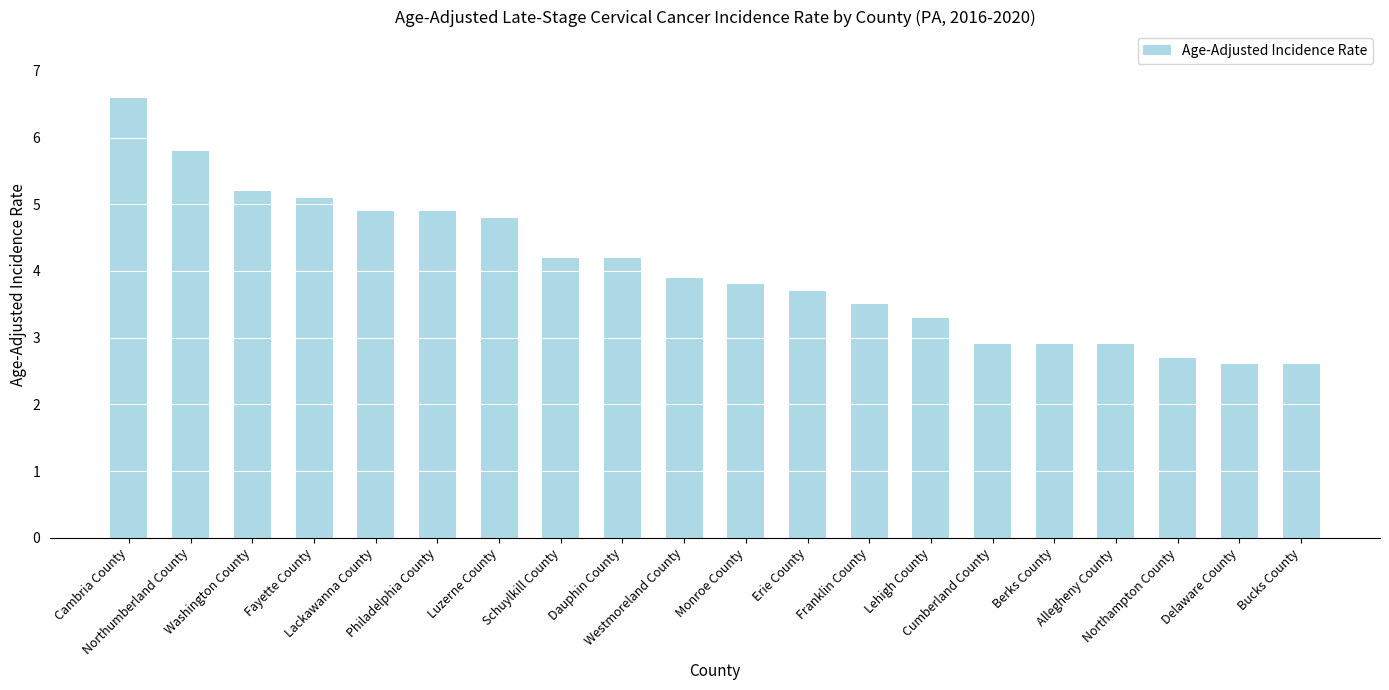

What is the value of the 20th bar from the left?

2.6